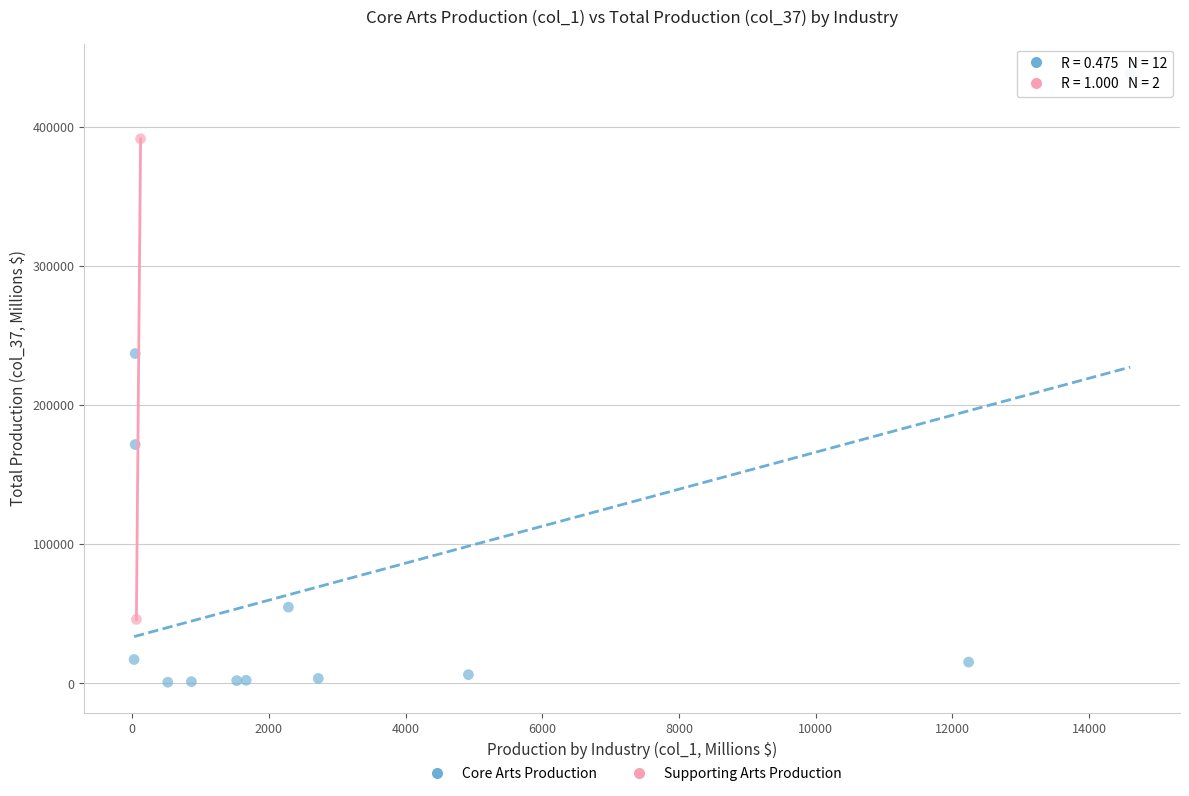

What are all the series names shown in the legend?

Core Arts Production, Supporting Arts Production